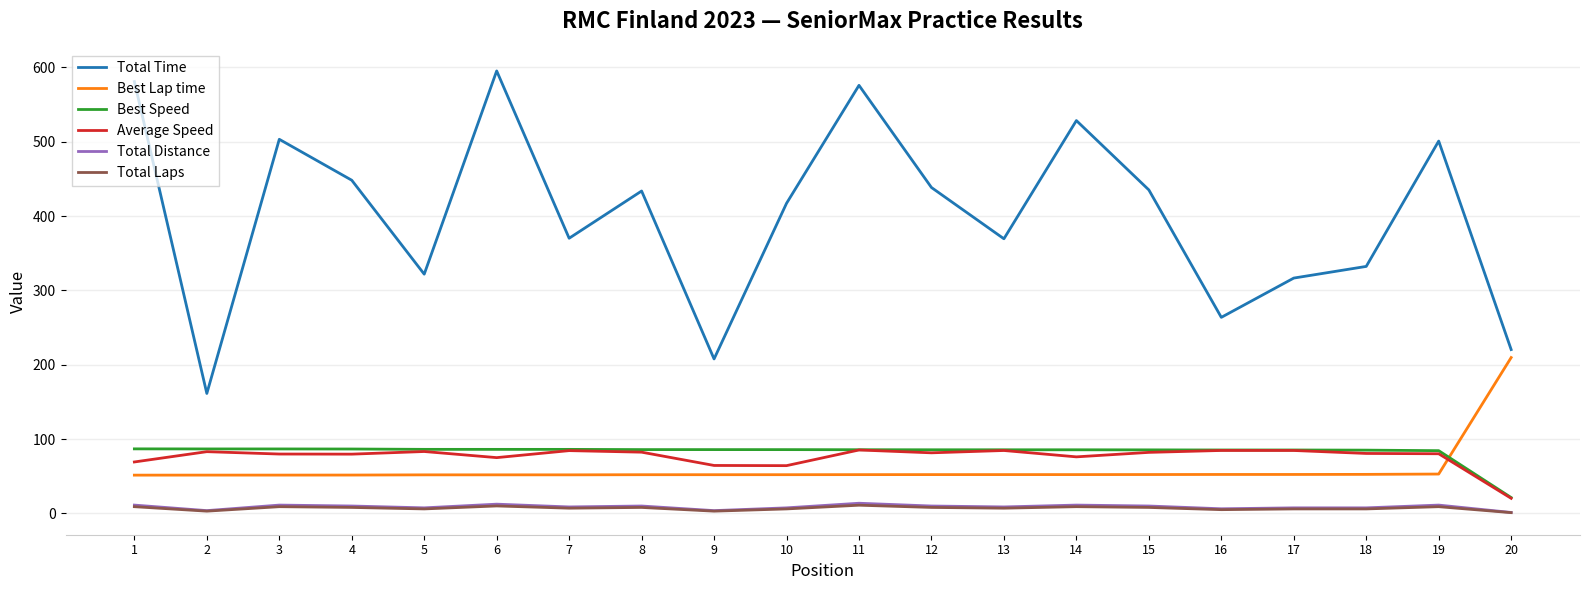

What are all the series names shown in the legend?

Total Time, Best Lap time, Best Speed, Average Speed, Total Distance, Total Laps